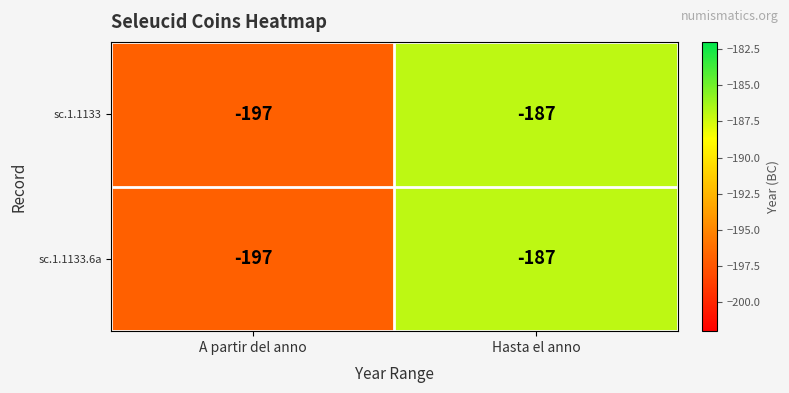

What is the sum of the sc.1.1133.6a values at A partir del anno and Hasta el anno?

-384